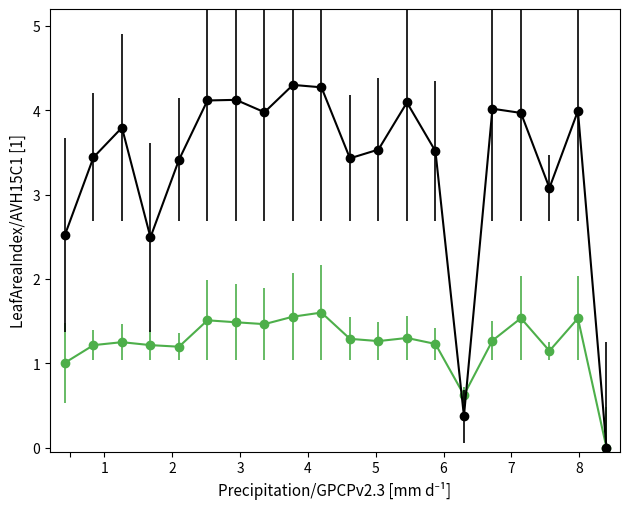

What is the greatest value displayed?

4.3